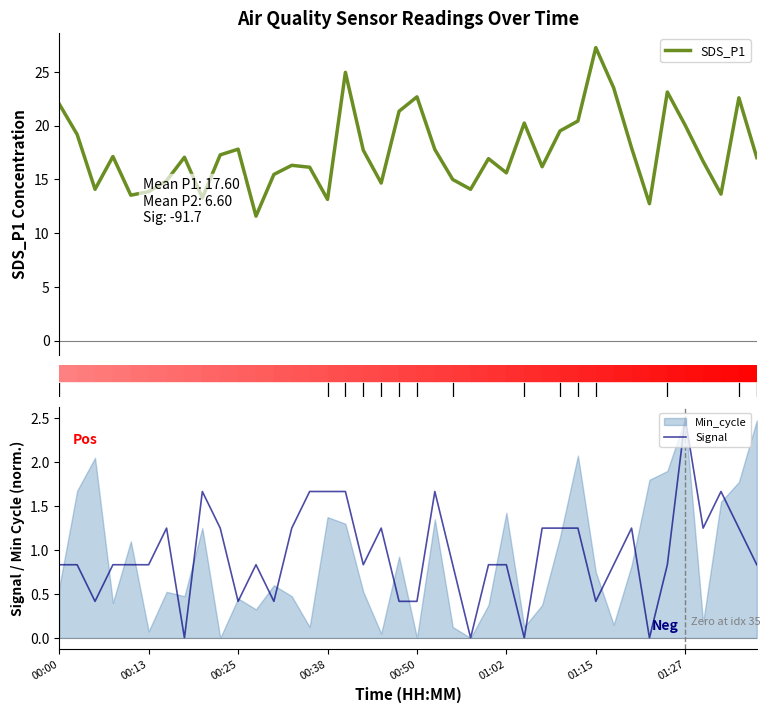

Which category has the highest value in the Signal series?

01:27